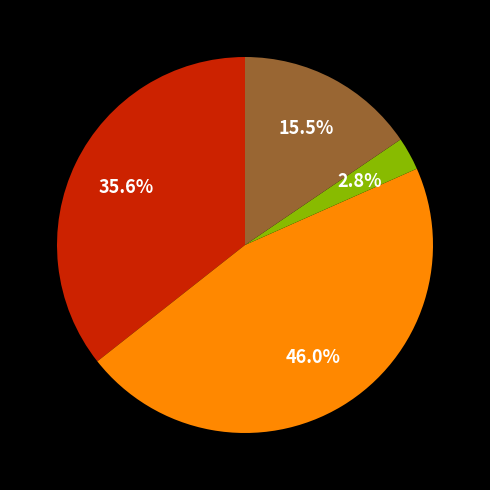

Is there a majority slice in this chart?

No